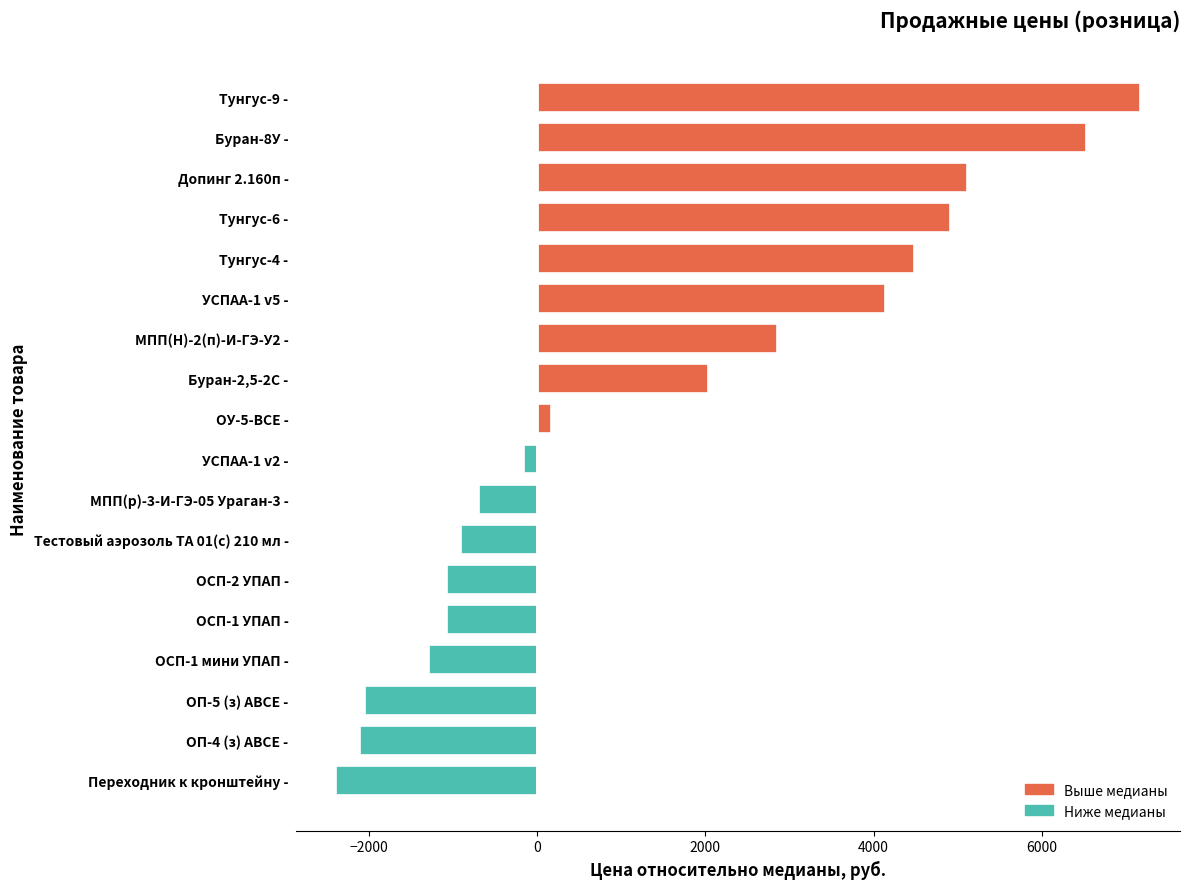

What is the change in value from ОСП-2 УПАП - to МПП(р)-3-И-ГЭ-05 Ураган-3 -?

+380.0